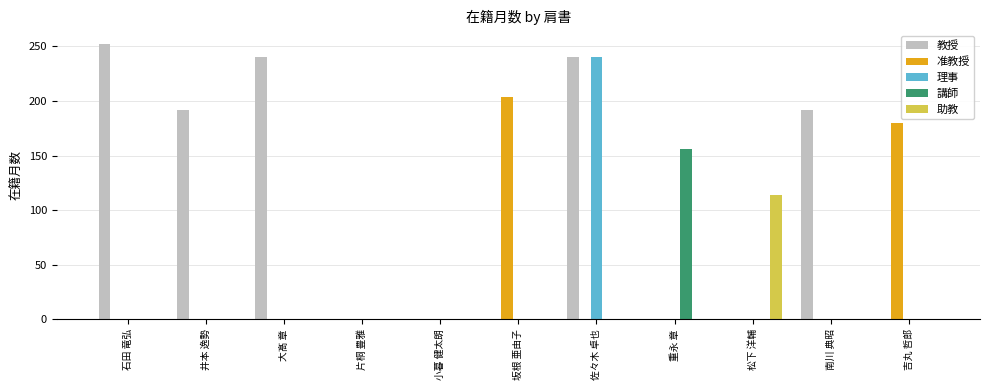

Between 小暮 健太朗 and 重永 章, which series saw the biggest shift?

講師